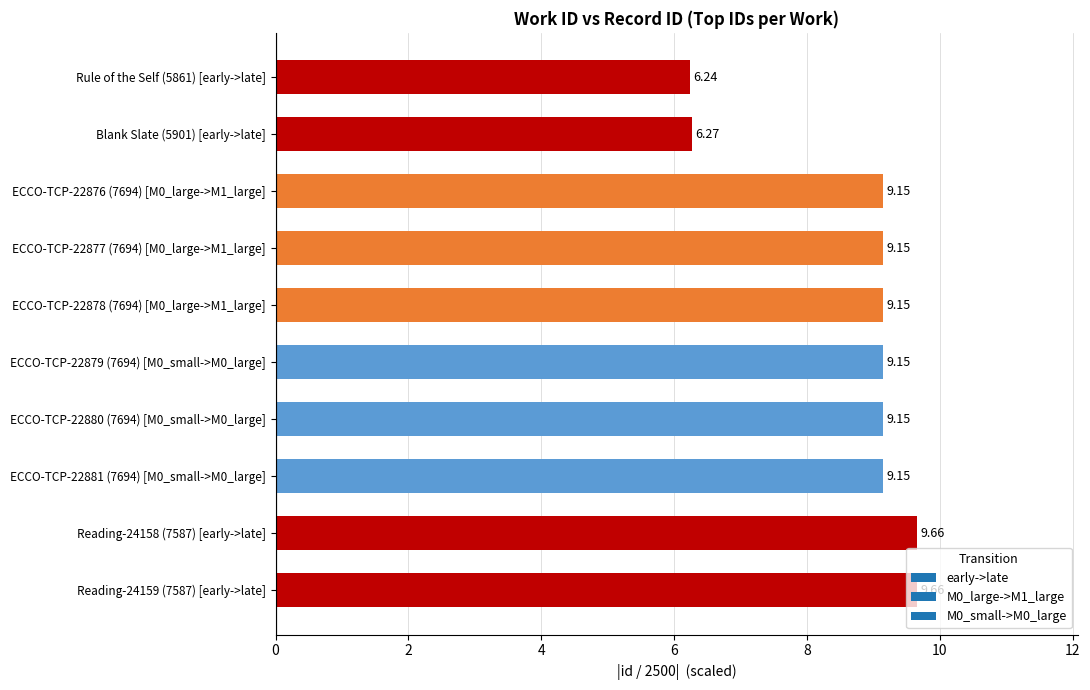

Does the chart contain stacked bars?

No